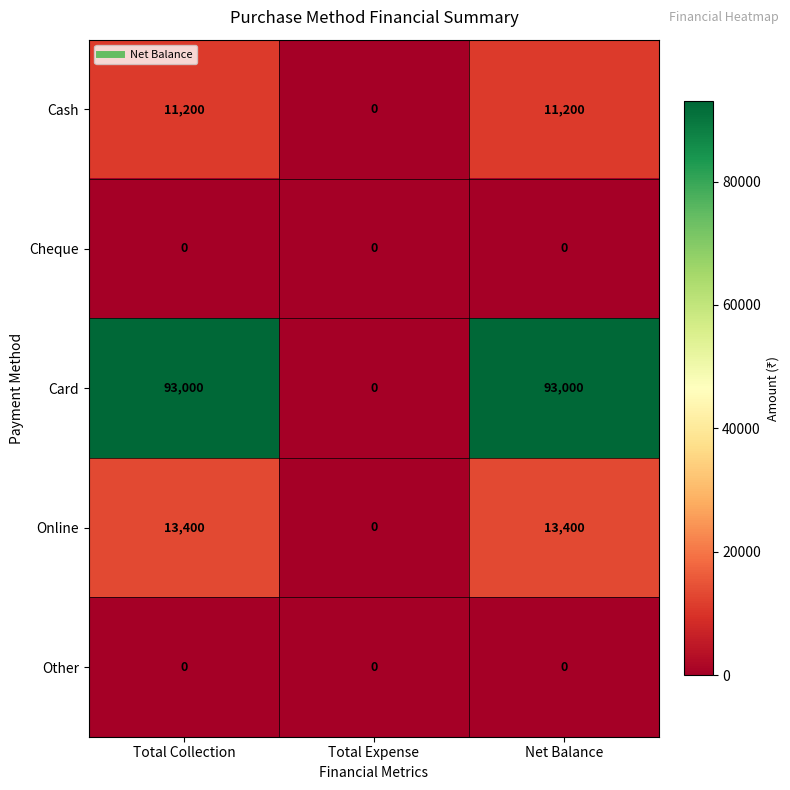

What is the sum of all Card values?

186000